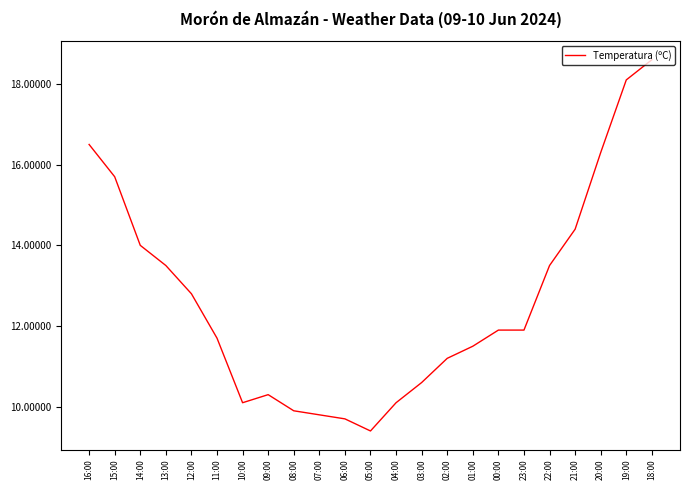

Is it true that the value at 22:00 is 7.6?

False